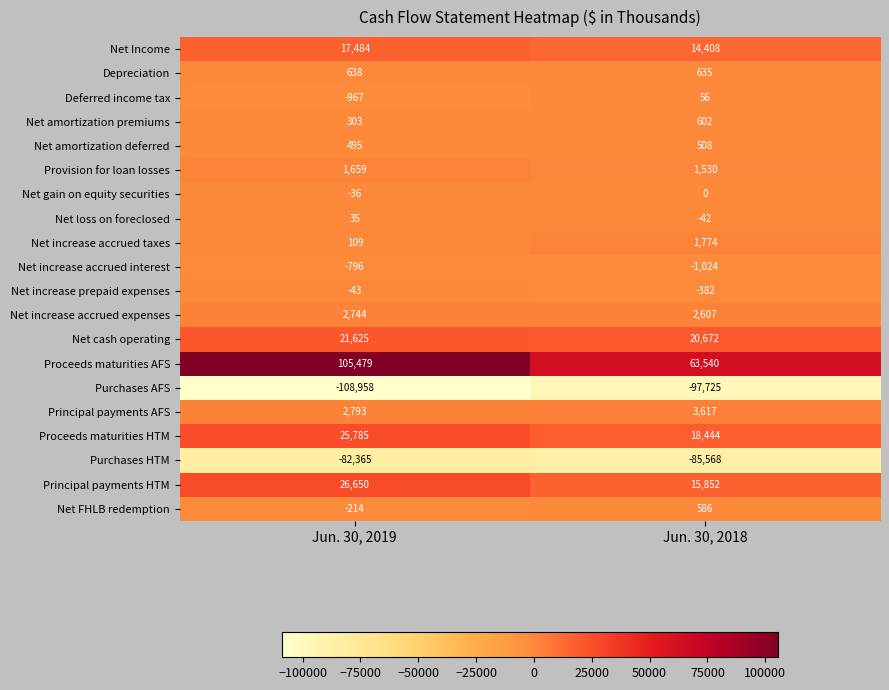

At Jun. 30, 2018, list the series in order from smallest to largest.

Purchases AFS, Purchases HTM, Net increase accrued interest, Net increase prepaid expenses, Net loss on foreclosed, Net gain on equity securities, Deferred income tax, Net amortization deferred, Net FHLB redemption, Net amortization premiums, Depreciation, Provision for loan losses, Net increase accrued taxes, Net increase accrued expenses, Principal payments AFS, Net Income, Principal payments HTM, Proceeds maturities HTM, Net cash operating, Proceeds maturities AFS